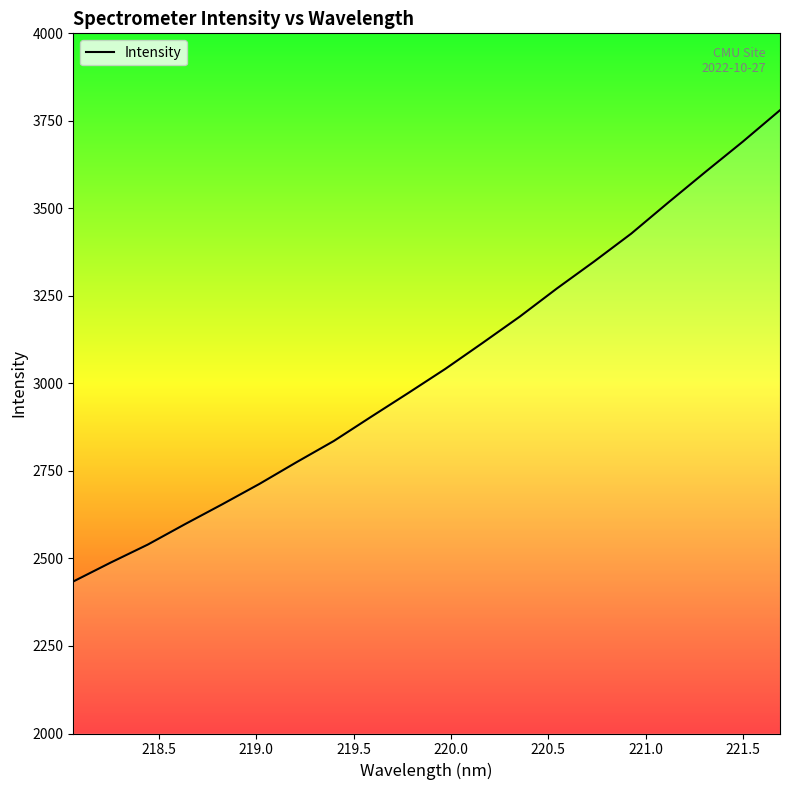

Reading left to right, extract all data points from this chart.

2434.2	2488.0	2539.5	2597.8	2654.6	2712.8	2775.0	2835.5	2904.4	2972.4	3041.6	3115.6	3190.8	3271.3	3348.3	3428.1	3517.2	3604.7	3690.7	3780.5